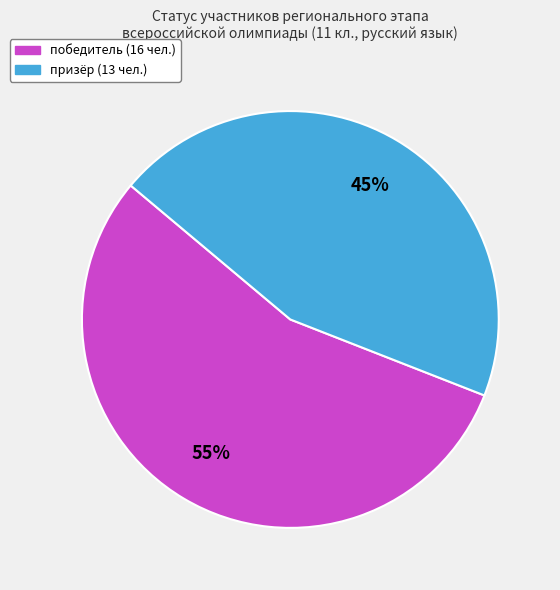

To the nearest percent, what is the average slice percentage?

50%